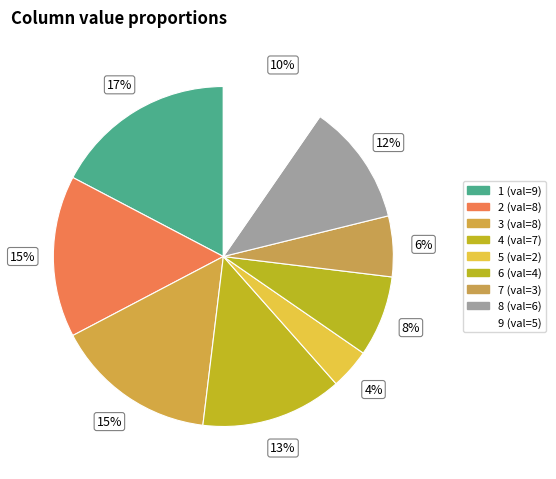

Combined, what portion of the pie is 4 and 3?

28.8%